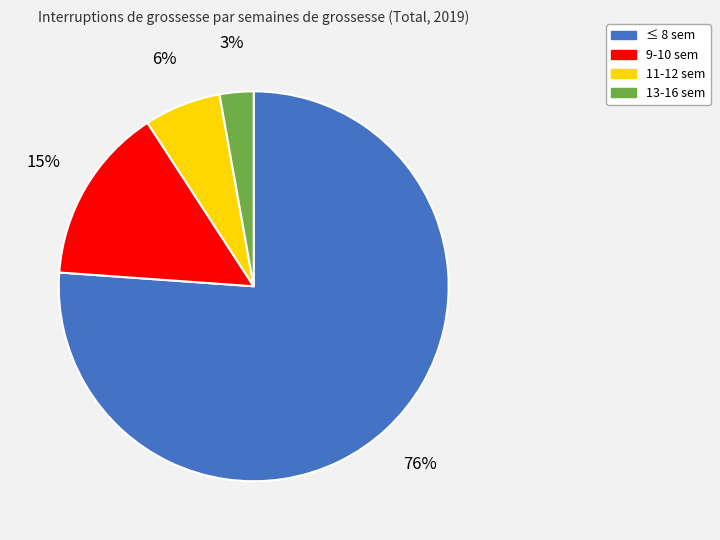

What is the majority slice?

≤ 8 sem